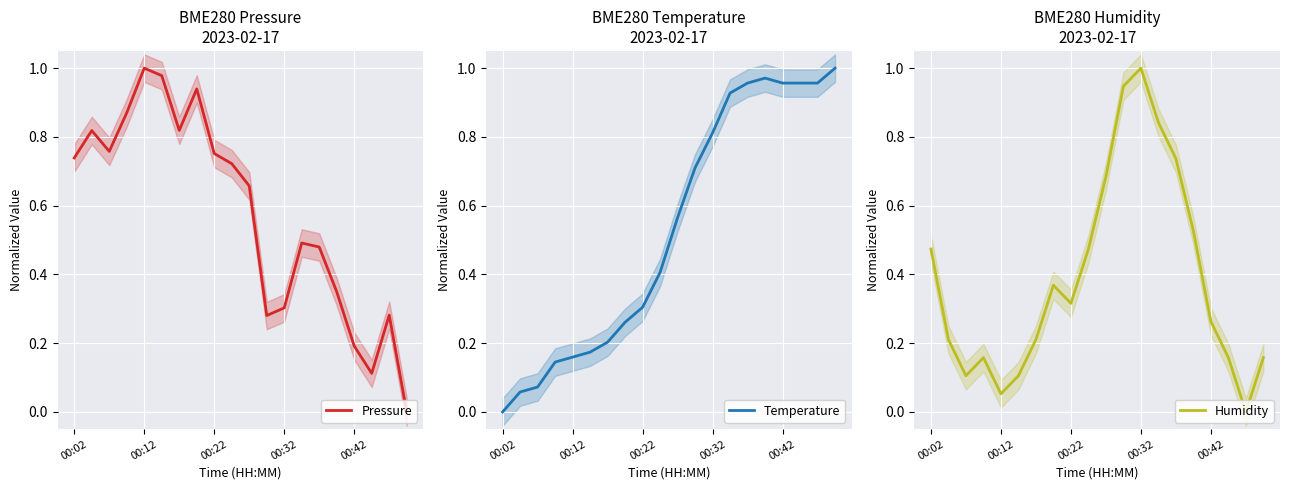

What is the difference between the maximum and minimum values in the Temperature series?

1.0